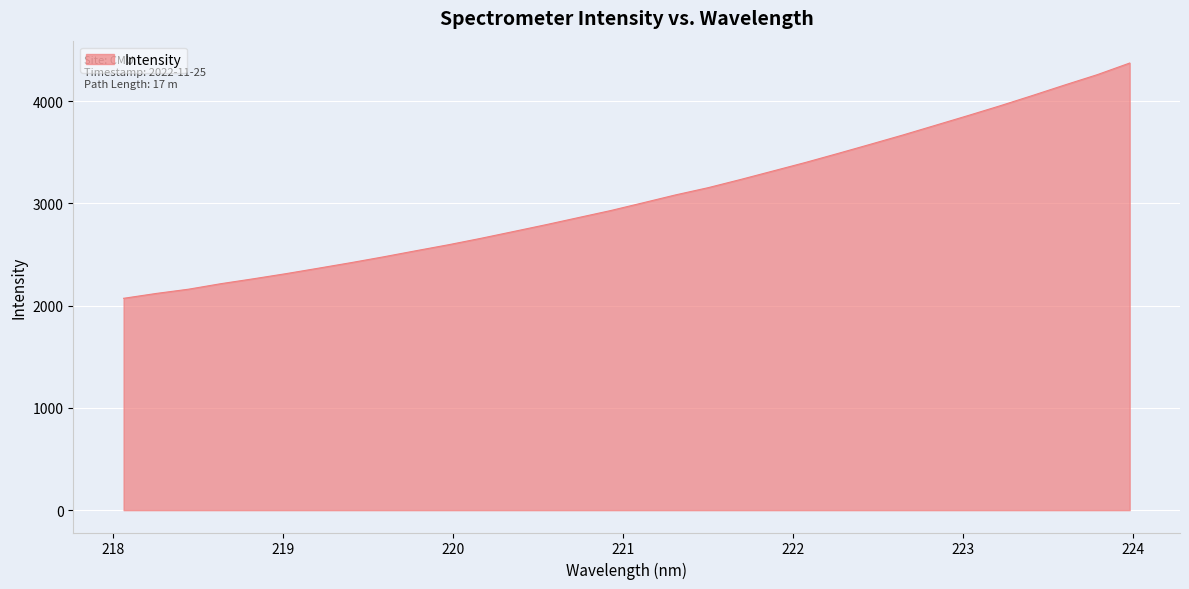

What is the maximum value shown in the chart?

4372.7